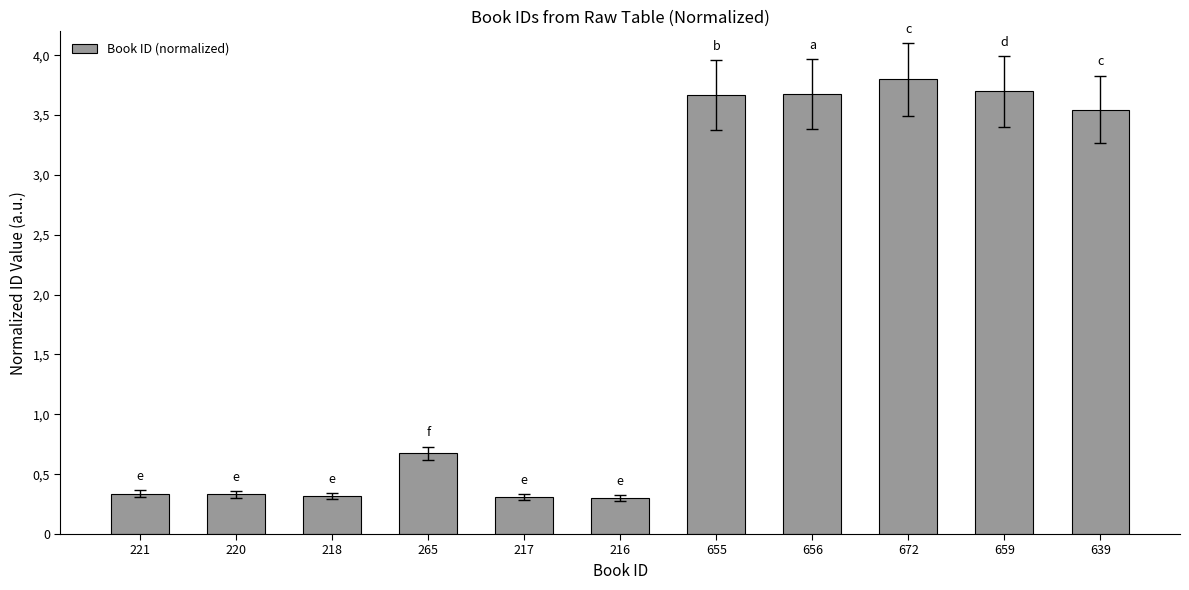

List the labels in order of value, smallest first.

216, 217, 218, 220, 221, 265, 639, 655, 656, 659, 672